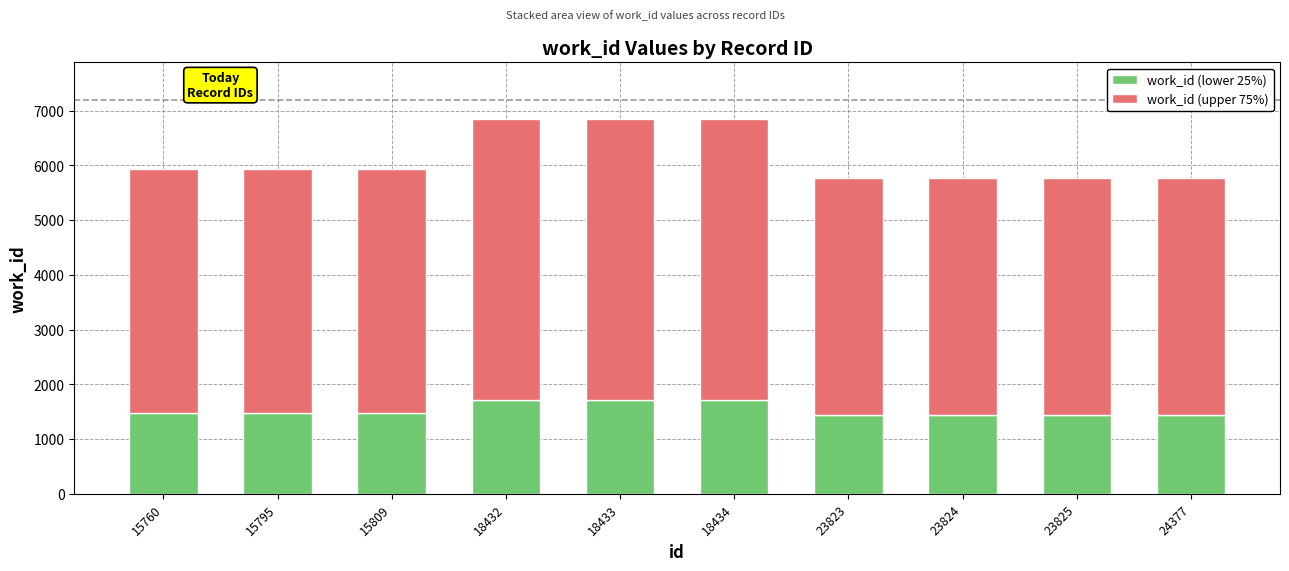

What is the difference between the maximum and minimum values in the work_id (lower 25%) series?

272.0